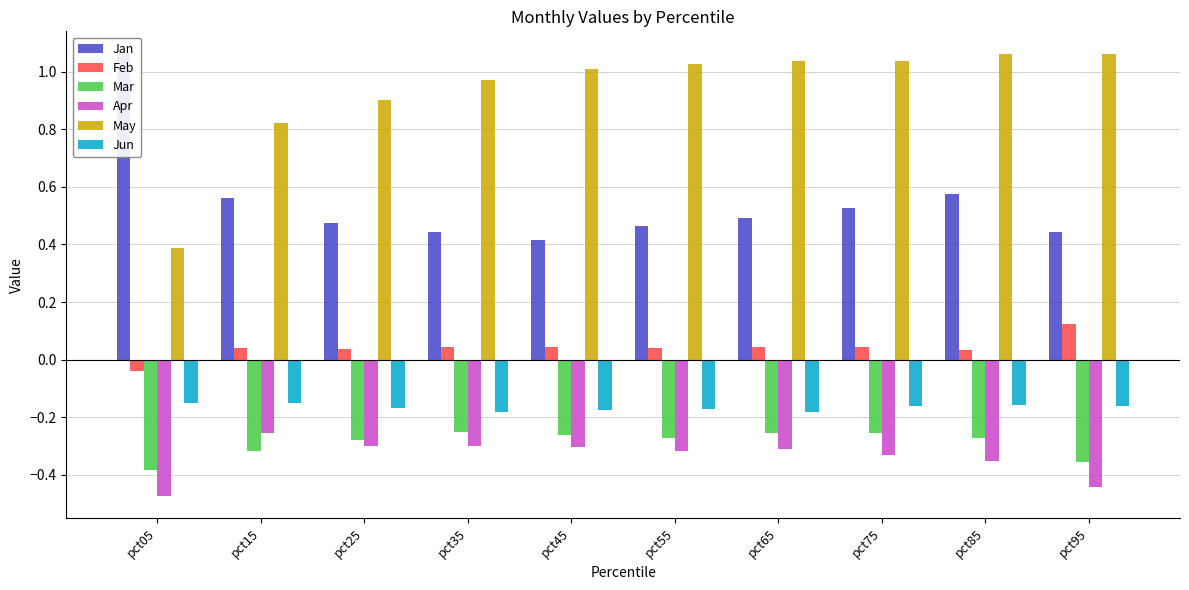

The Feb series shows -0.0 at pct05. True or false?

True